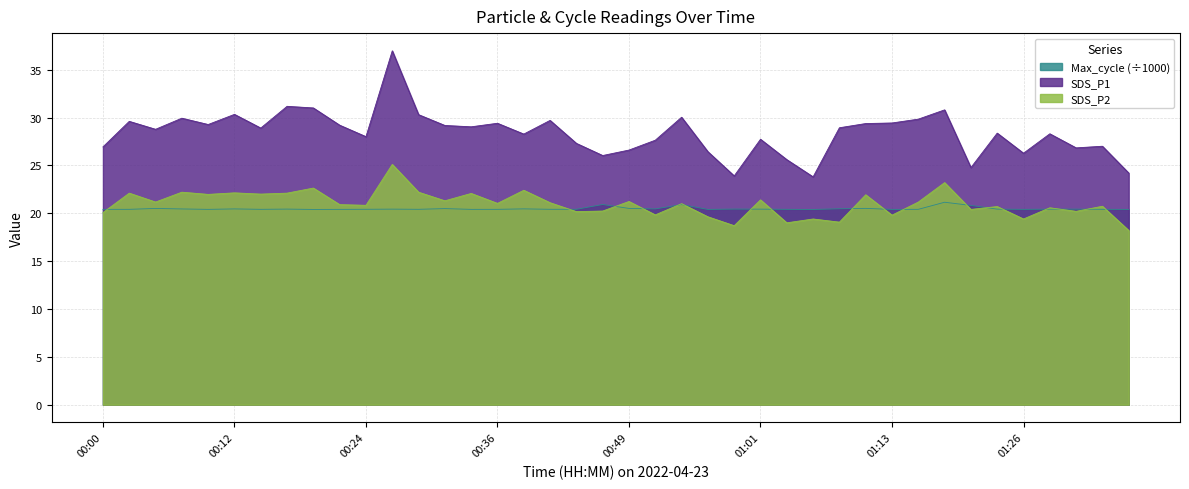

Rank the categories by SDS_P1 value from lowest to highest.

01:06, 00:59, 01:35, 01:21, 01:03, 00:46, 01:26, 00:56, 00:49, 01:30, 00:00, 01:33, 00:44, 00:51, 01:01, 00:24, 00:39, 01:28, 01:23, 00:05, 00:15, 01:08, 00:34, 00:32, 00:22, 00:10, 01:11, 00:36, 01:13, 00:02, 00:41, 01:16, 00:07, 00:54, 00:29, 00:12, 01:18, 00:19, 00:17, 00:27